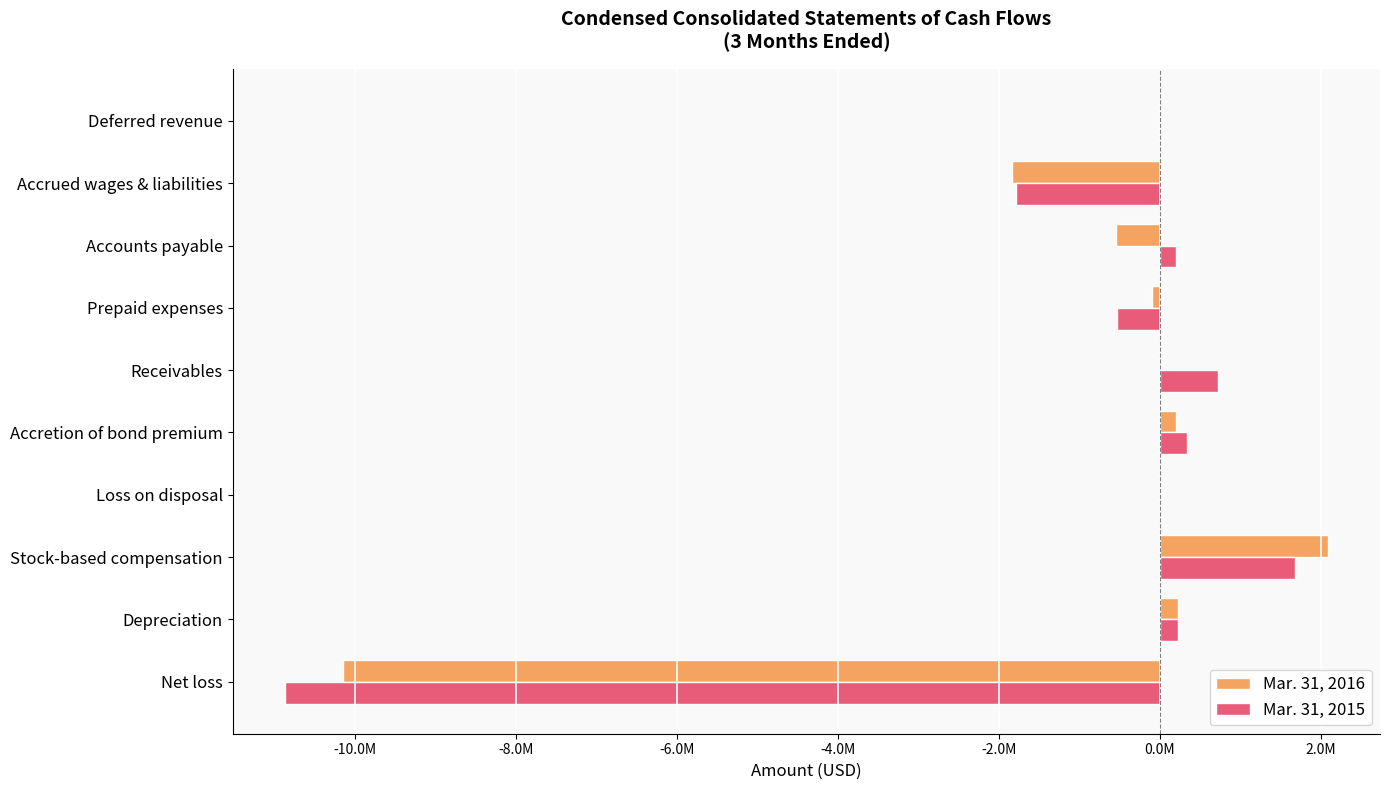

What is the greatest value displayed?

2084198